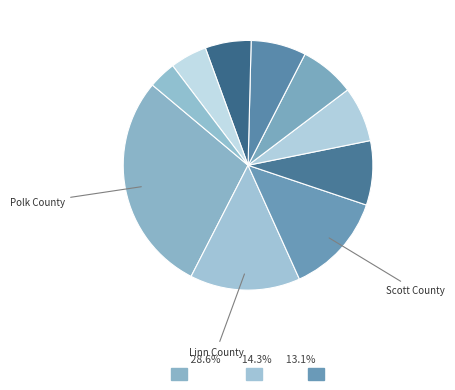

How many slices are in this pie chart?

10